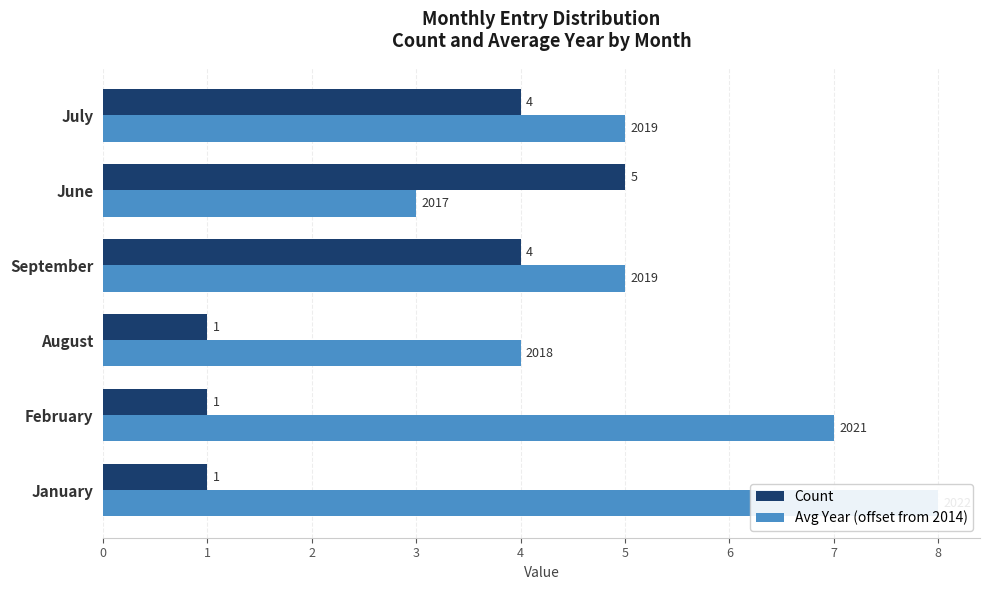

What is the value of the Count bar at the 2nd from the left?

1